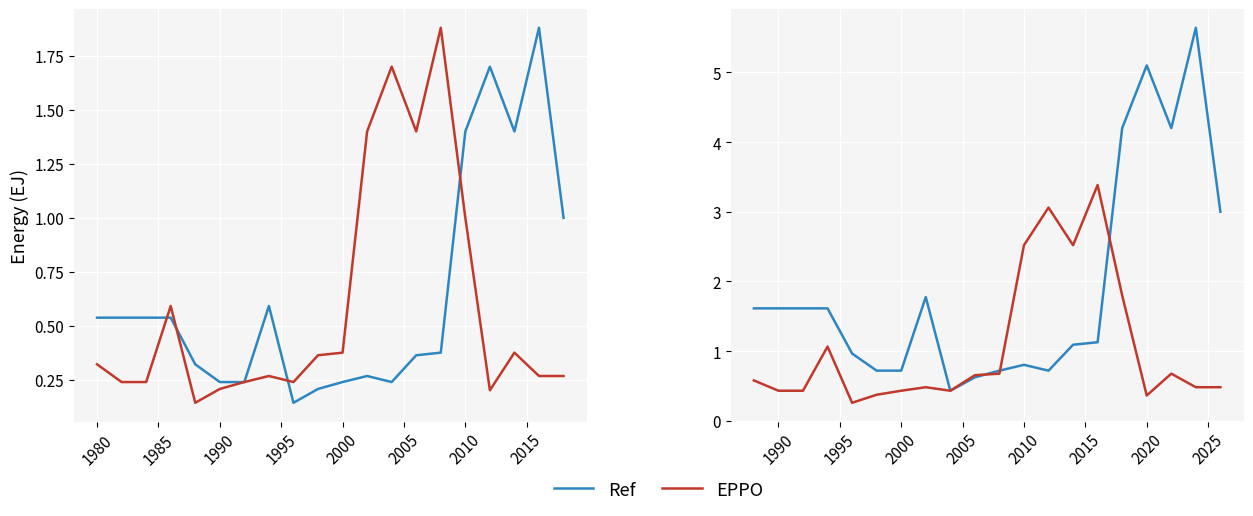

How many interior local valleys does the EPPO series have?

4